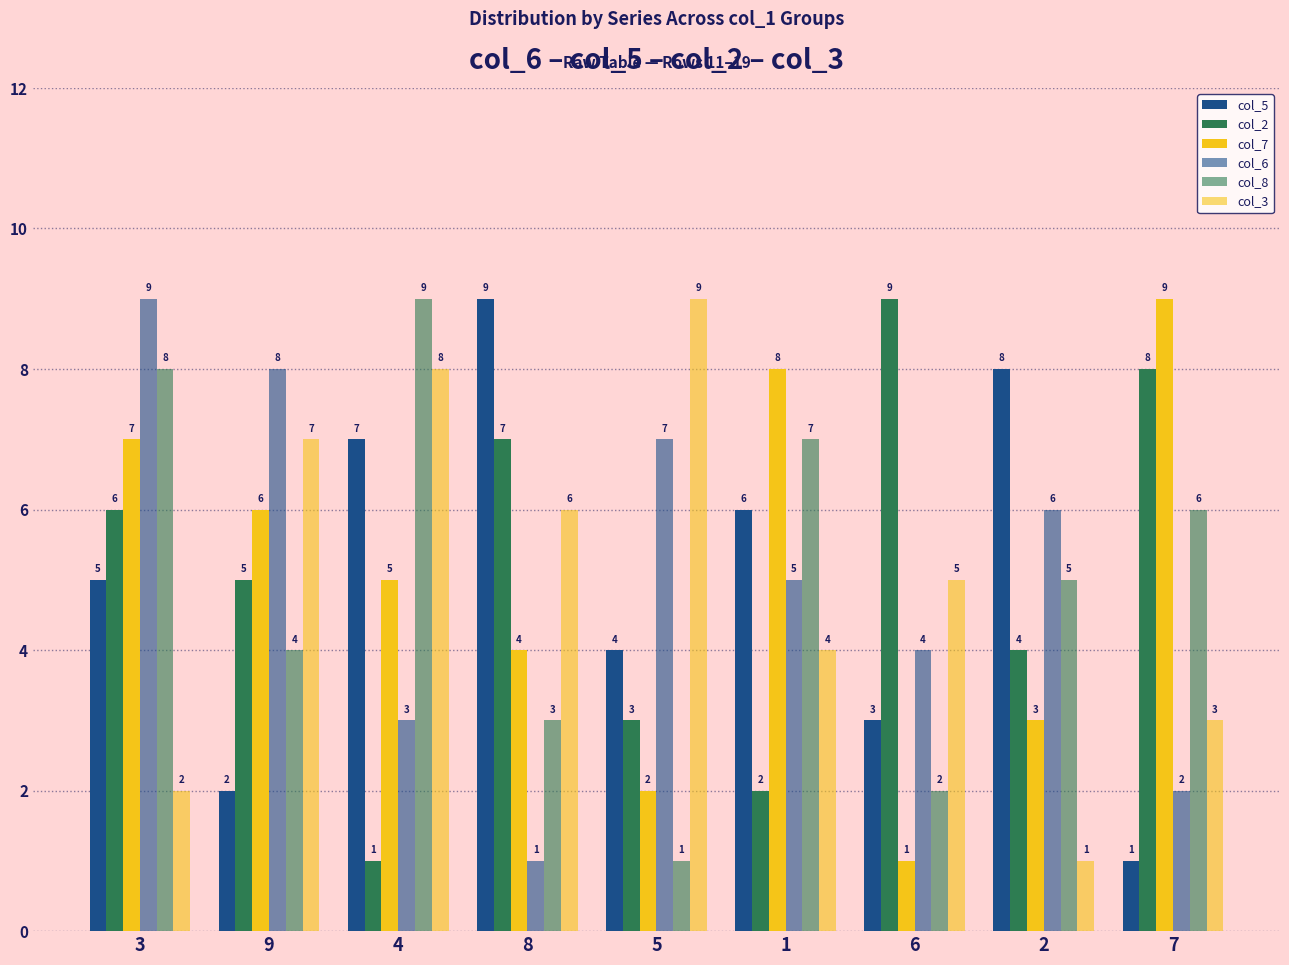

What is the maximum value for col_3?

9